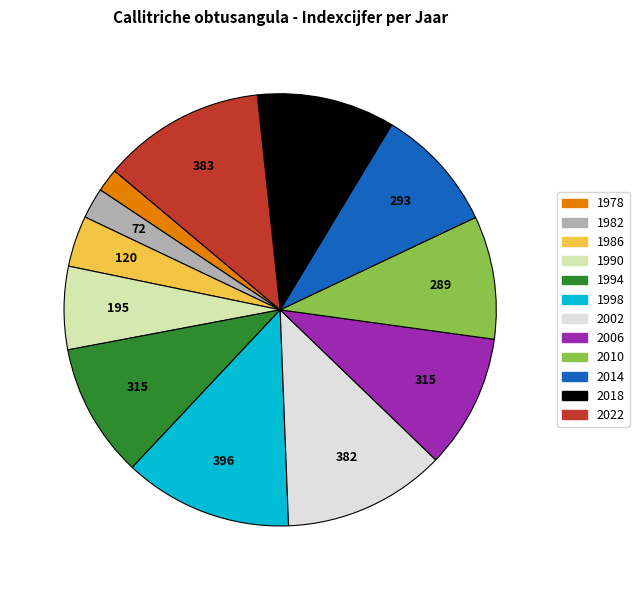

Which category has the smallest portion of the pie?

1978